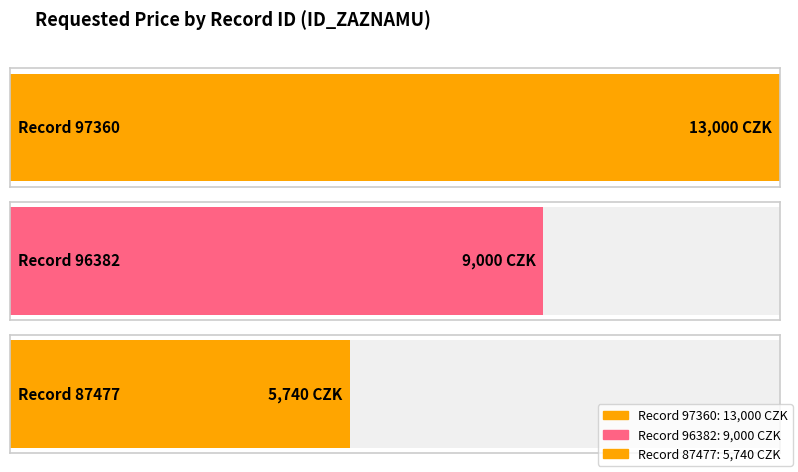

Where is the data nearest to the value 9370?

96382